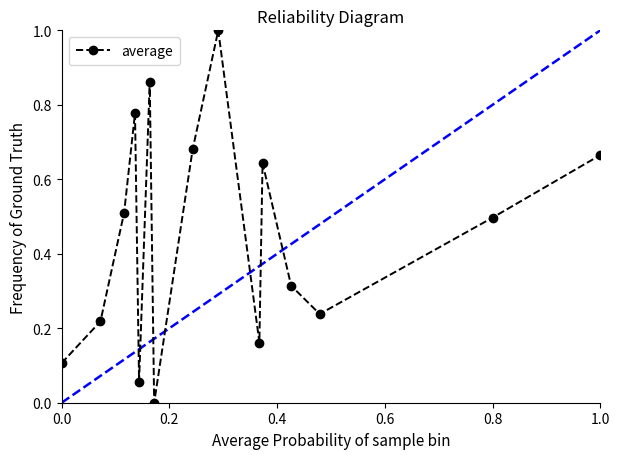

How many interior local peaks does the average series have?

4